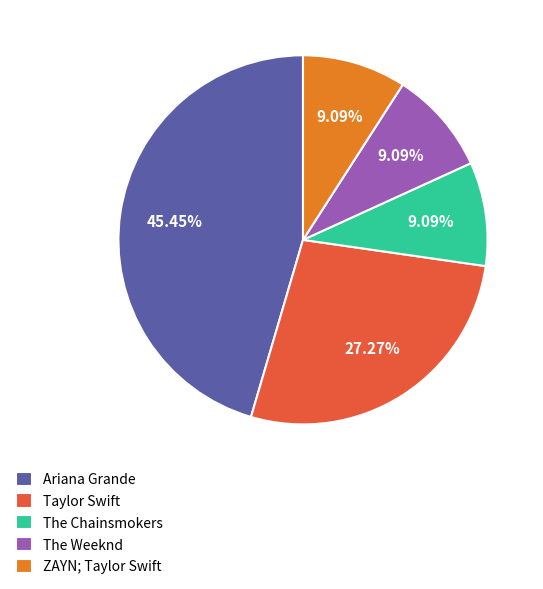

To the nearest percent, what portion does Ariana Grande represent?

45%